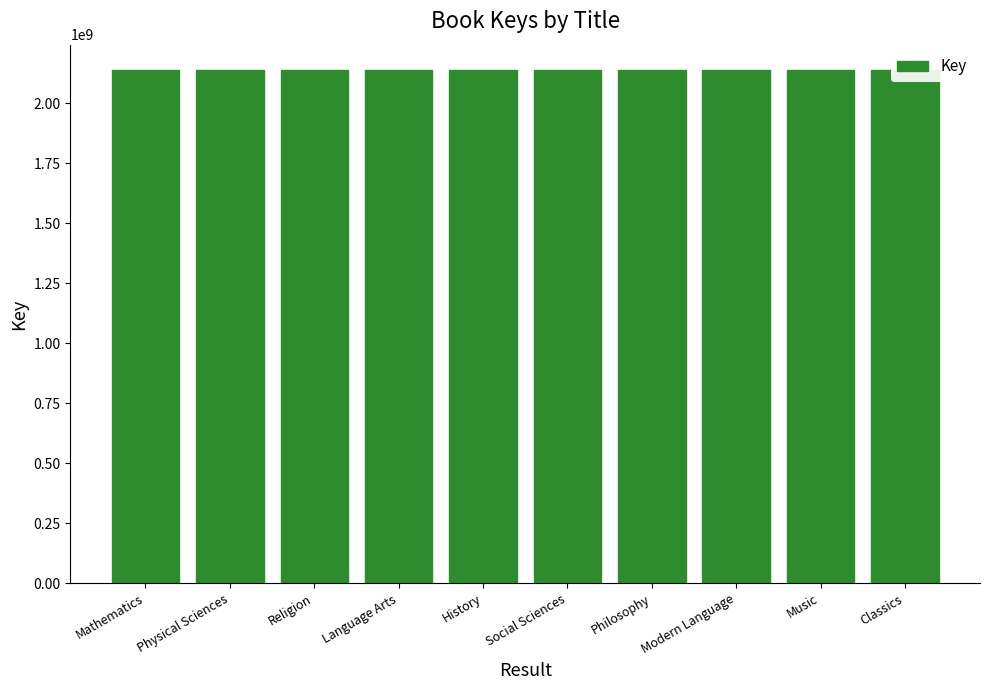

What value does the data have at Classics?

2137657478